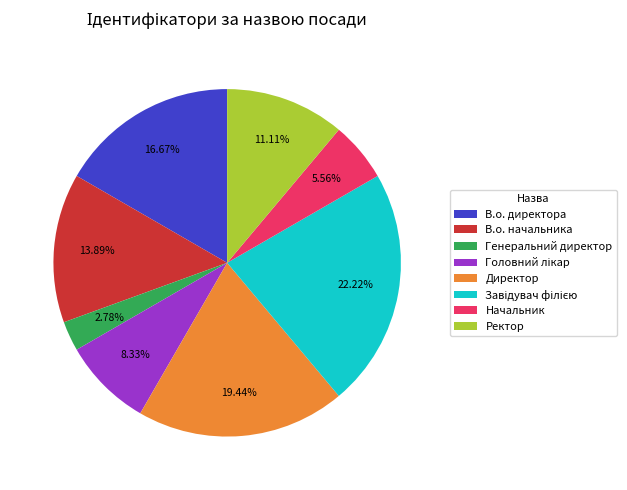

Between В.о. директора and Ректор, which is larger?

В.о. директора